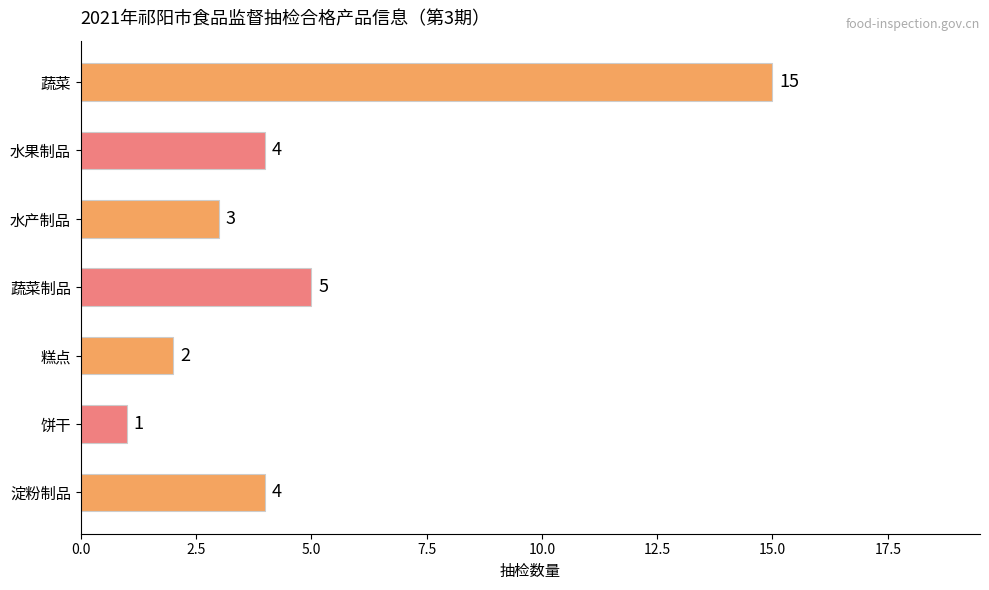

True or false: the data shows 2 at 淀粉制品.

False